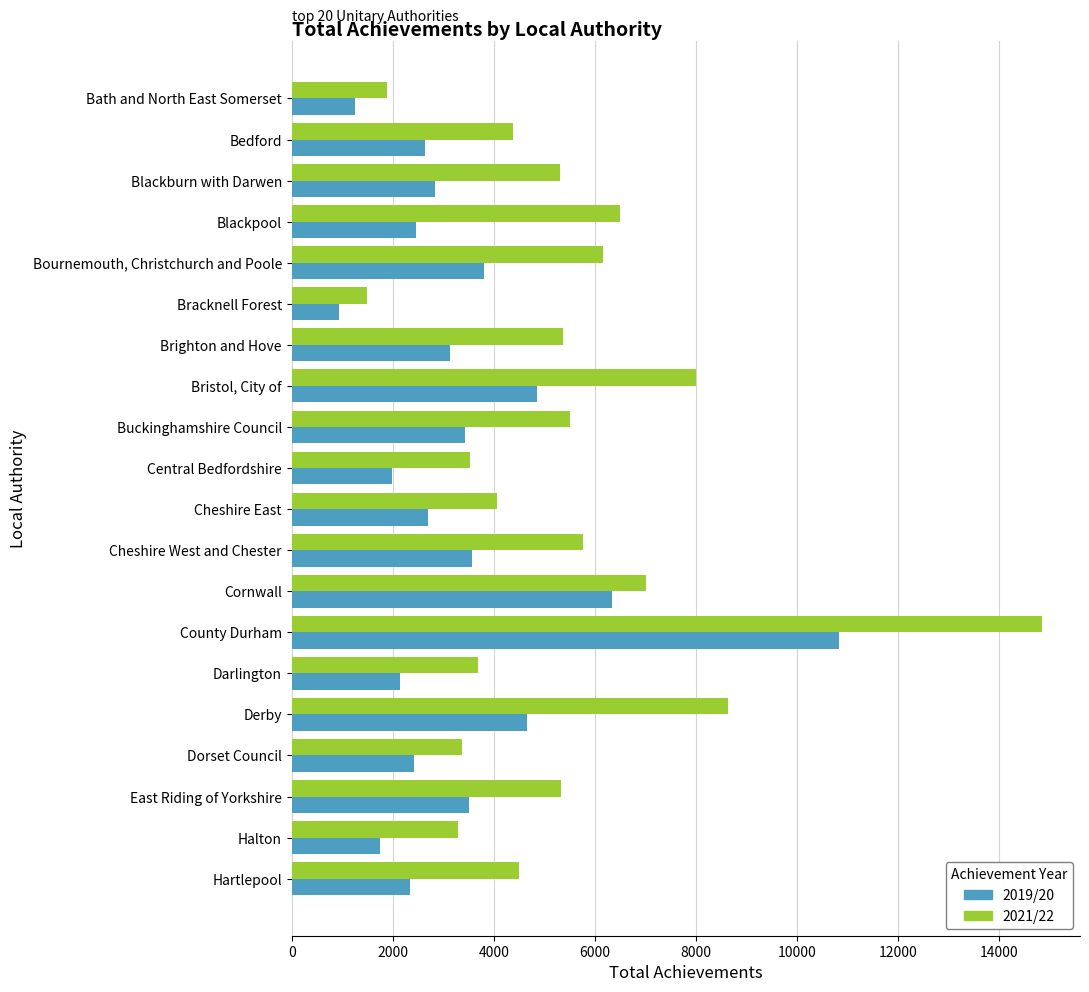

The value of 2019/20 at Blackpool is 2470. True or false?

True